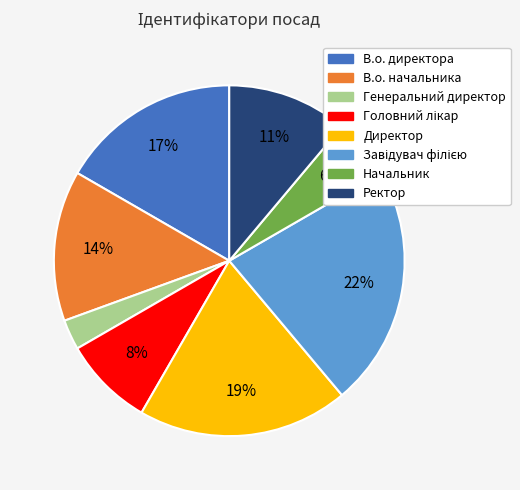

Which has a higher value, Директор or Генеральний директор?

Директор